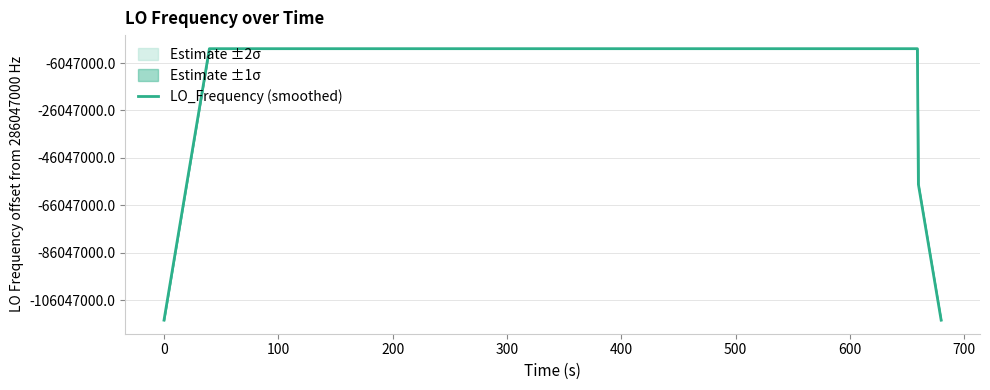

What is the average value?

277465589.6